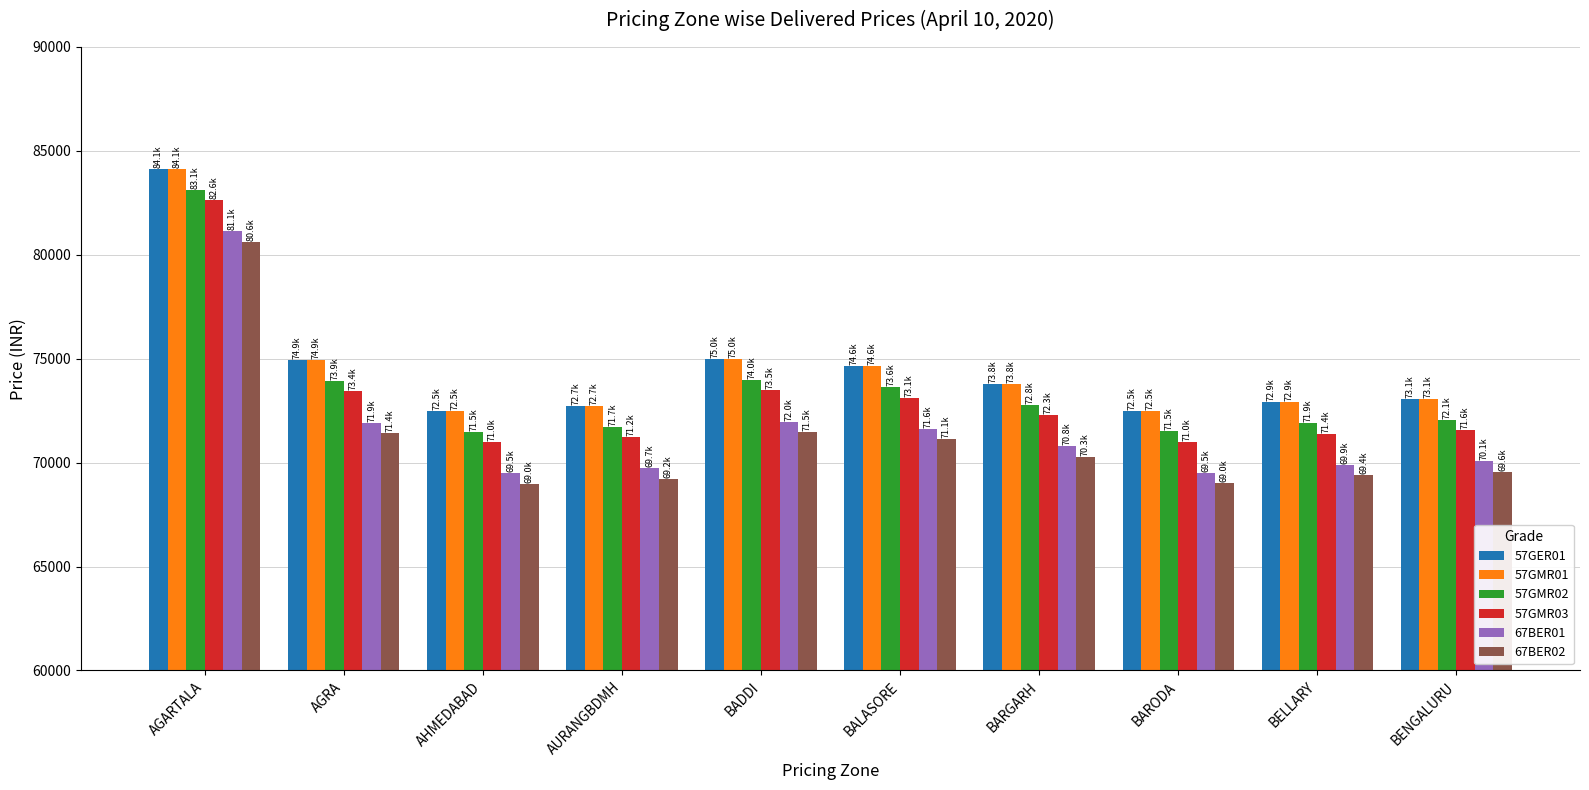

Is the value of 57GMR03 at AURANGBDMH greater than the value of 67BER01 at AGARTALA?

No